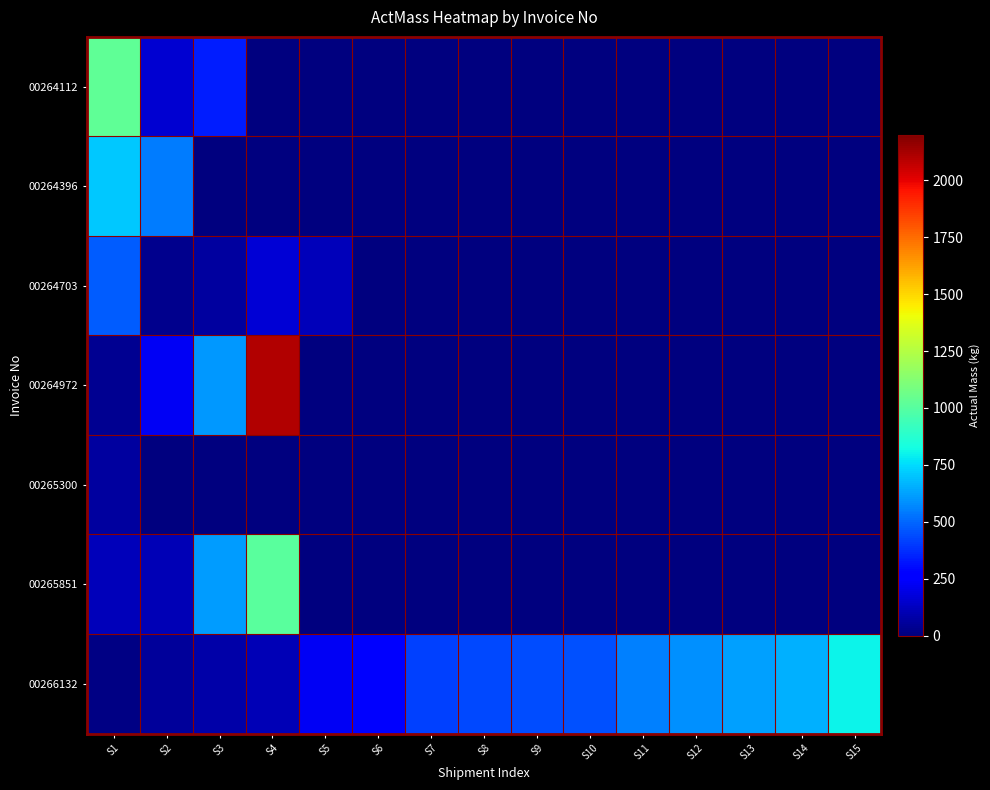

Which category has the highest value across all series?

S4